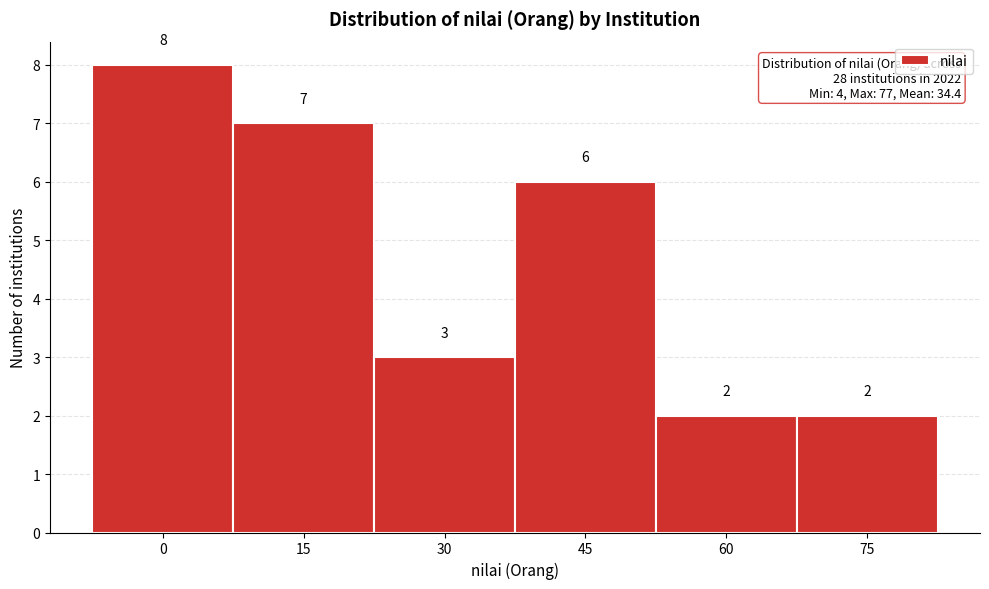

Reading left to right, list all the values displayed in this chart.

8	7	3	6	2	2